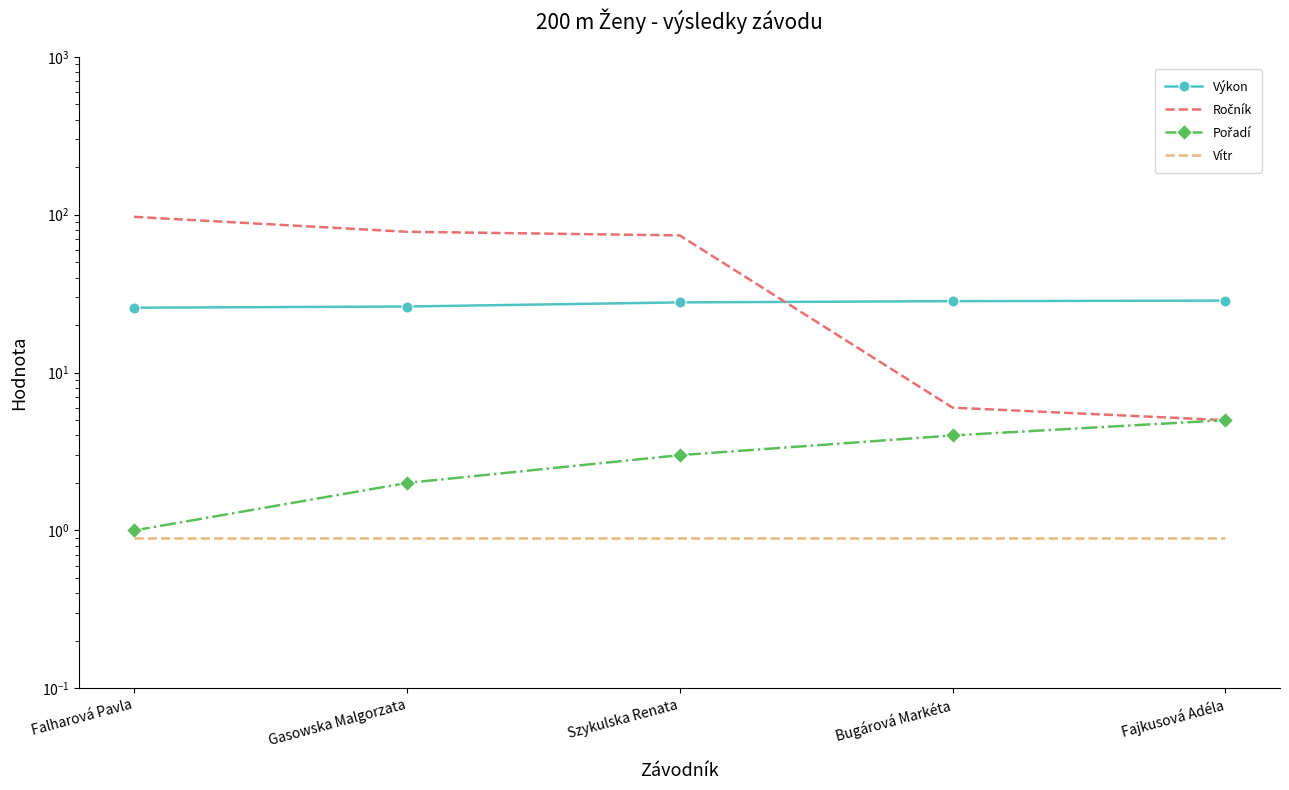

True or false: Pořadí and Vítr cross at least once.

False